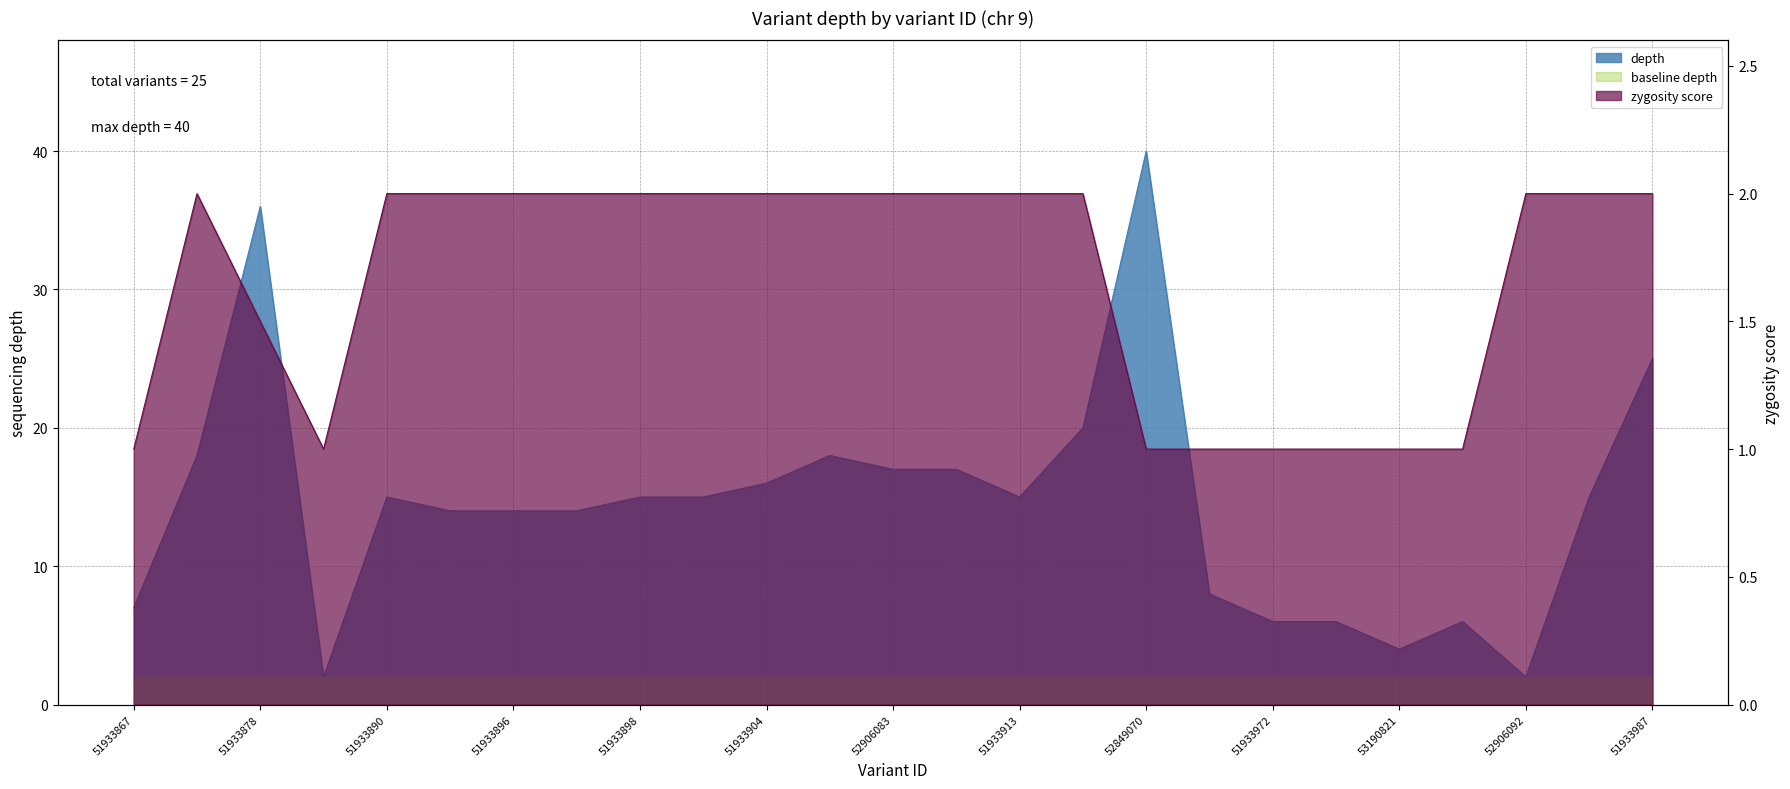

Rank the categories by depth value from highest to lowest.

52849070, 51933878, 51933987, 51933916, 51933876, 51933907, 52906083, 51933910, 51933904, 51933890, 51933898, 51933901, 51933913, 51933984, 51933893, 51933896, 52906082, 52906085, 51933867, 51933972, 52185382, 52906089, 53190821, 52185350, 52906092